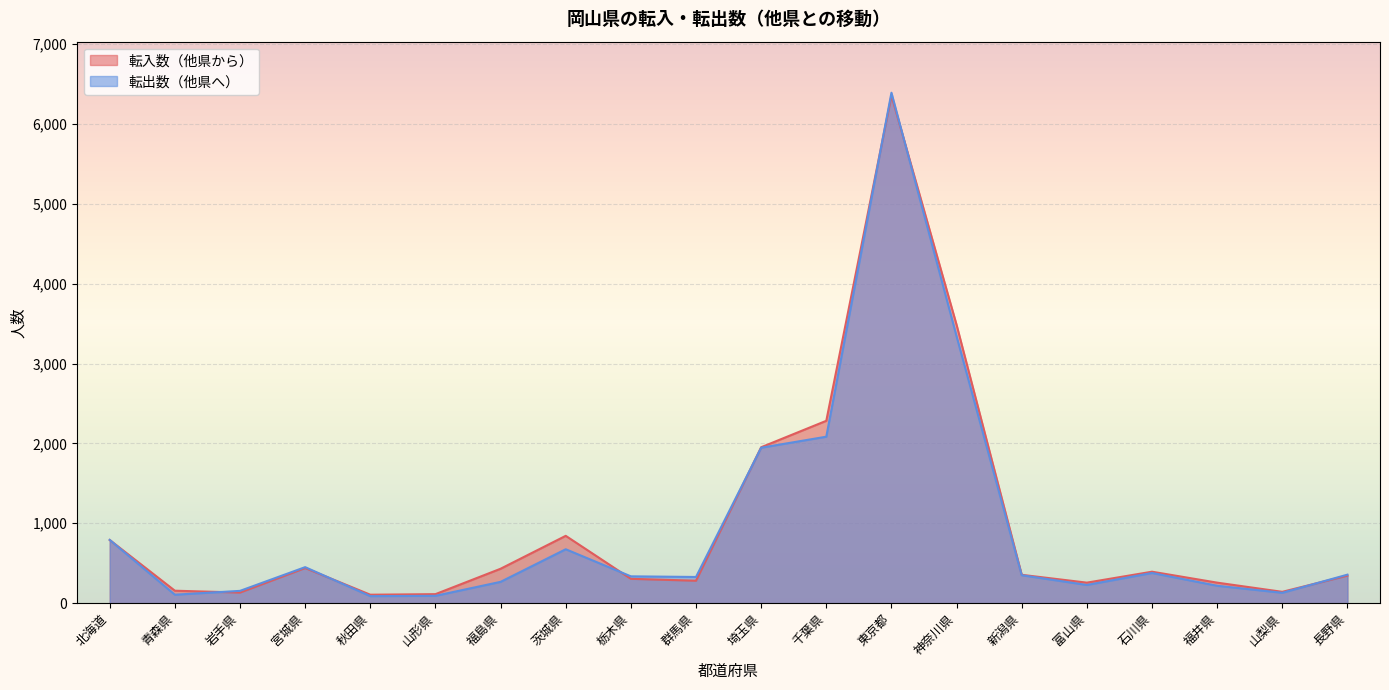

What position from the right is 富山県?

5